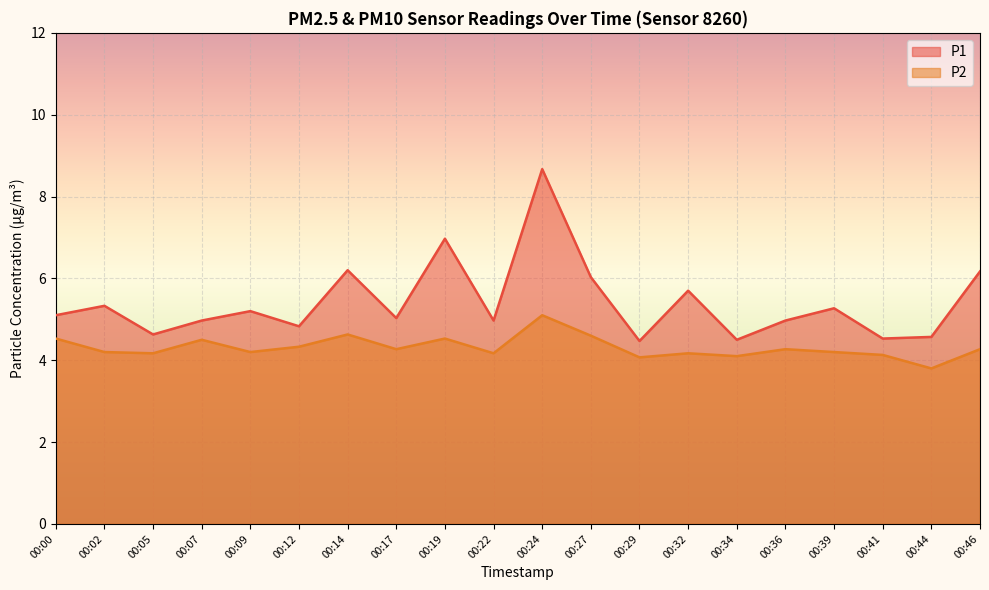

Between 00:12 and 00:32, which is larger?

00:32